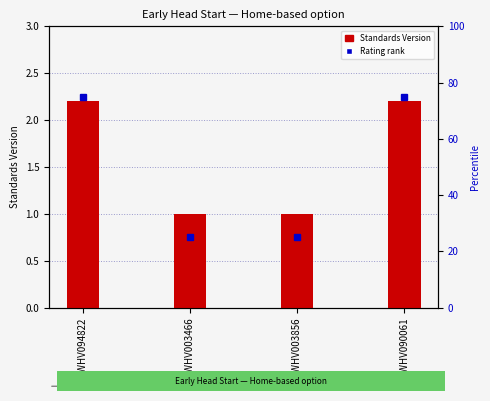

Is it true that the value at WWHV003856 is 1.0?

True